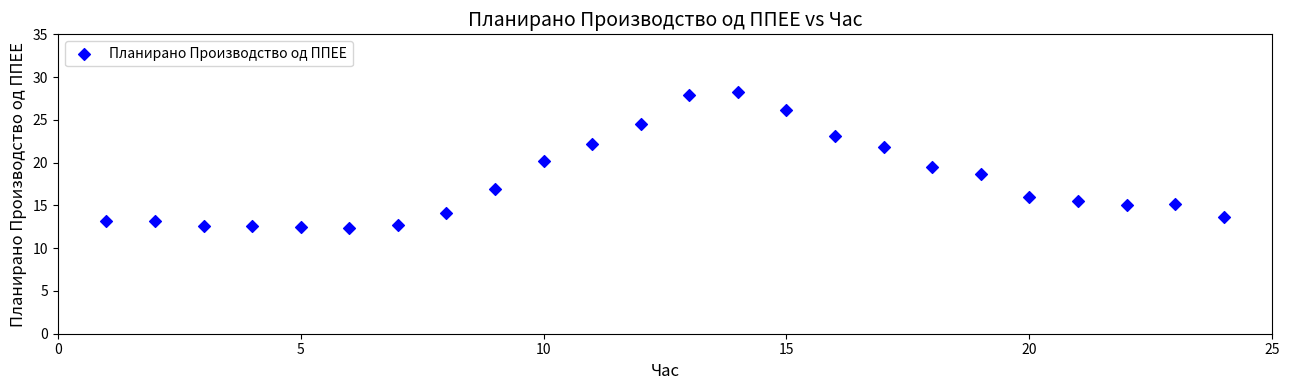

What is the range of X values (max minus min)?

23.0